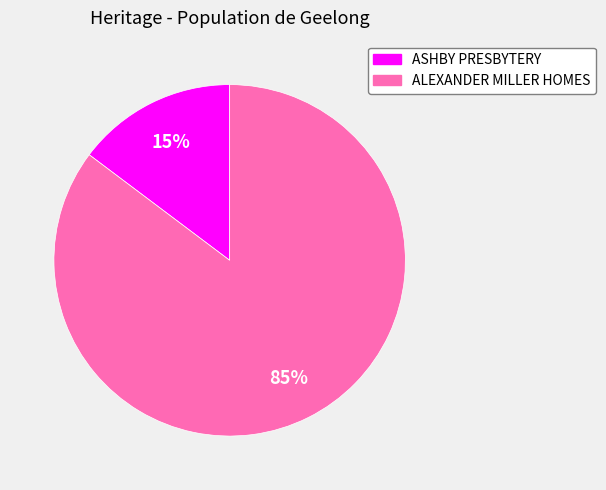

Does any single category account for the majority?

Yes